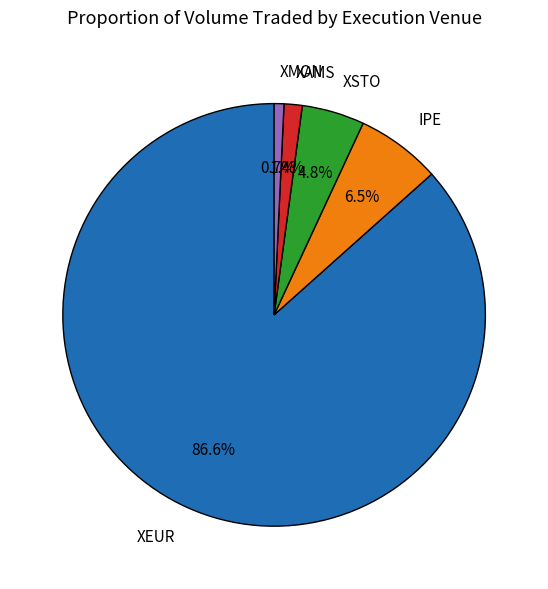

How many segments does this pie chart have?

5